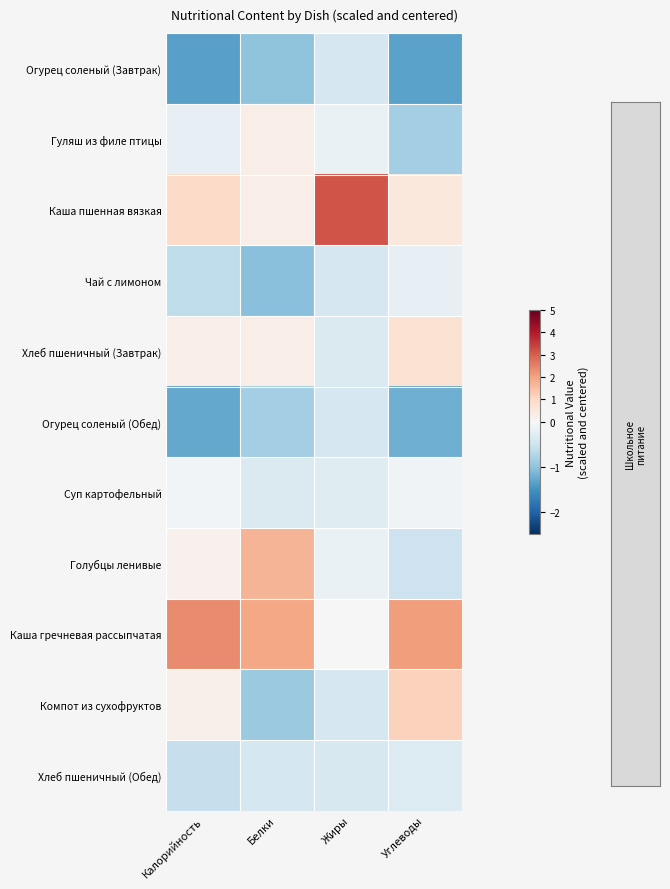

Which has a higher value, Калорийность or Жиры?

Жиры